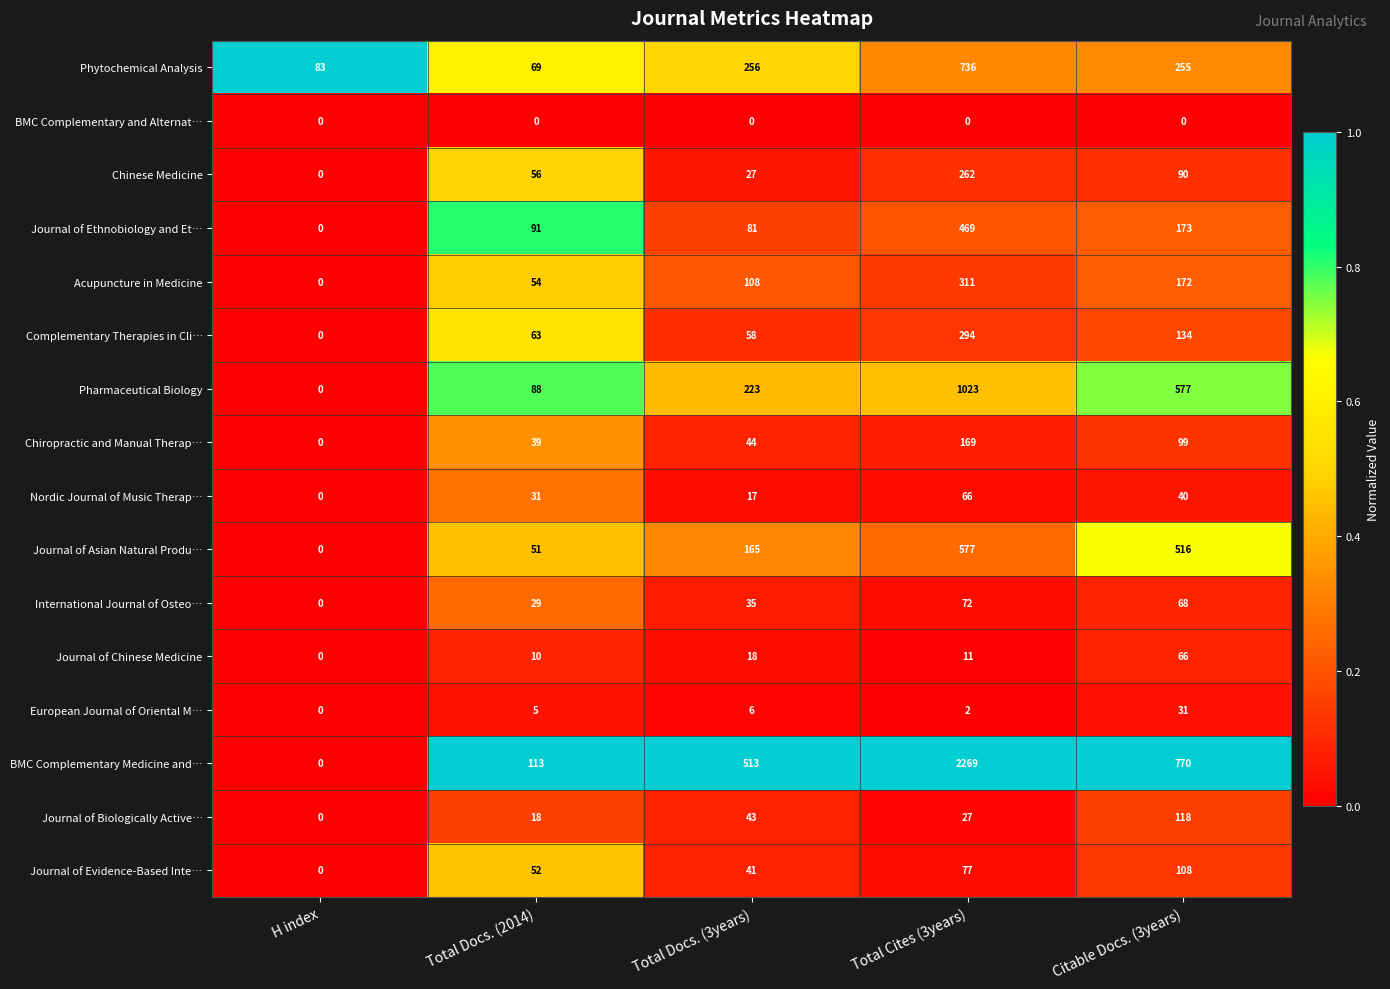

What is the maximum value for Acupuncture in Medicine?

311